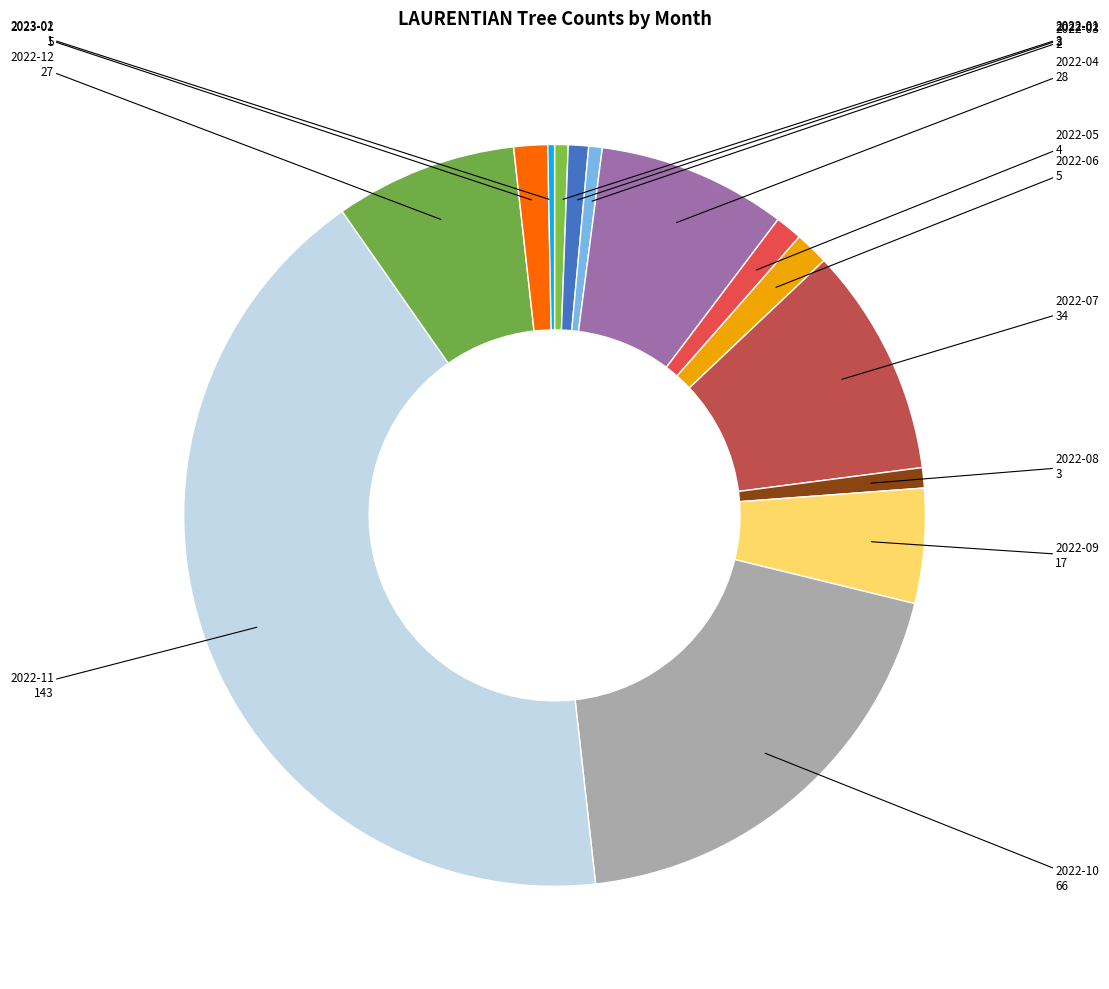

What is the largest slice in the pie chart?

2022-11